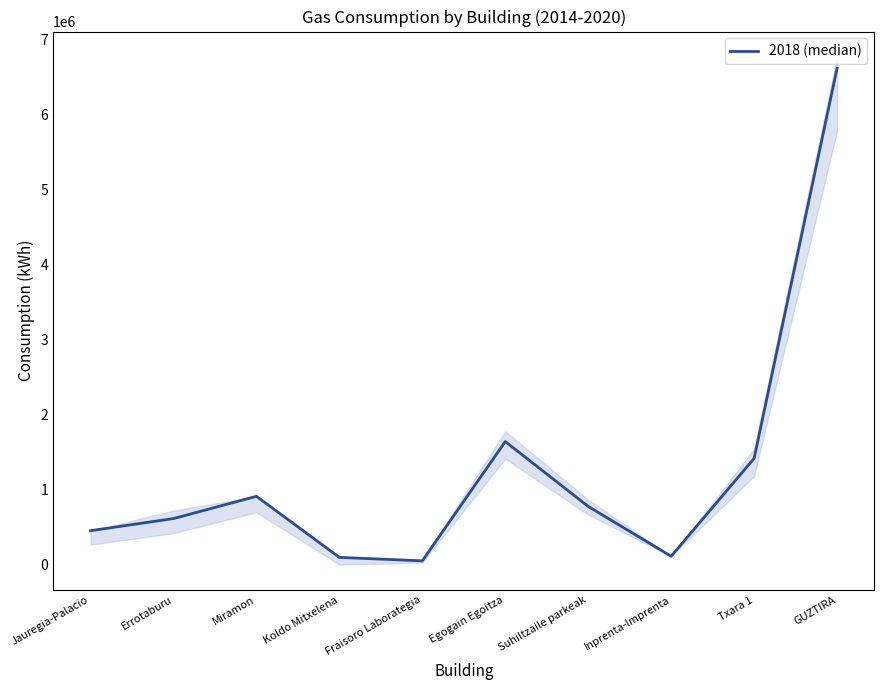

What is the change in value from Egogain Egoitza to Inprenta-Imprenta?

-1527876